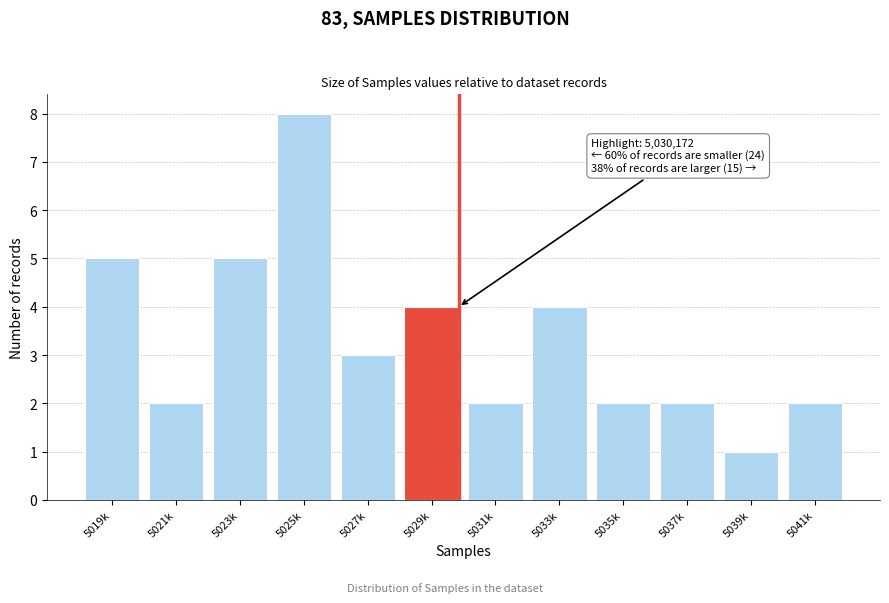

Reading left to right, extract all data points from this chart.

5019k=5	5021k=2	5023k=5	5025k=8	5027k=3	5029k=4	5031k=2	5033k=4	5035k=2	5037k=2	5039k=1	5041k=2